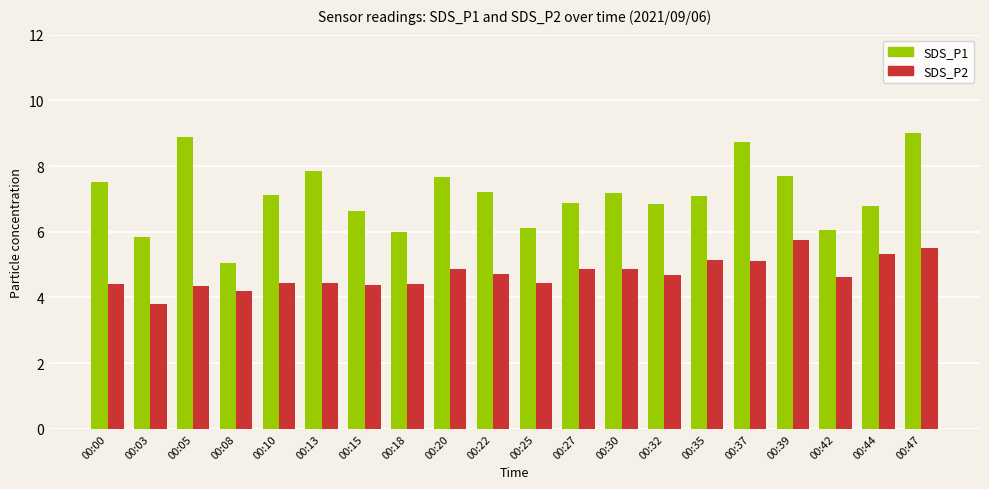

How many values in the SDS_P2 series exceed 4?

19